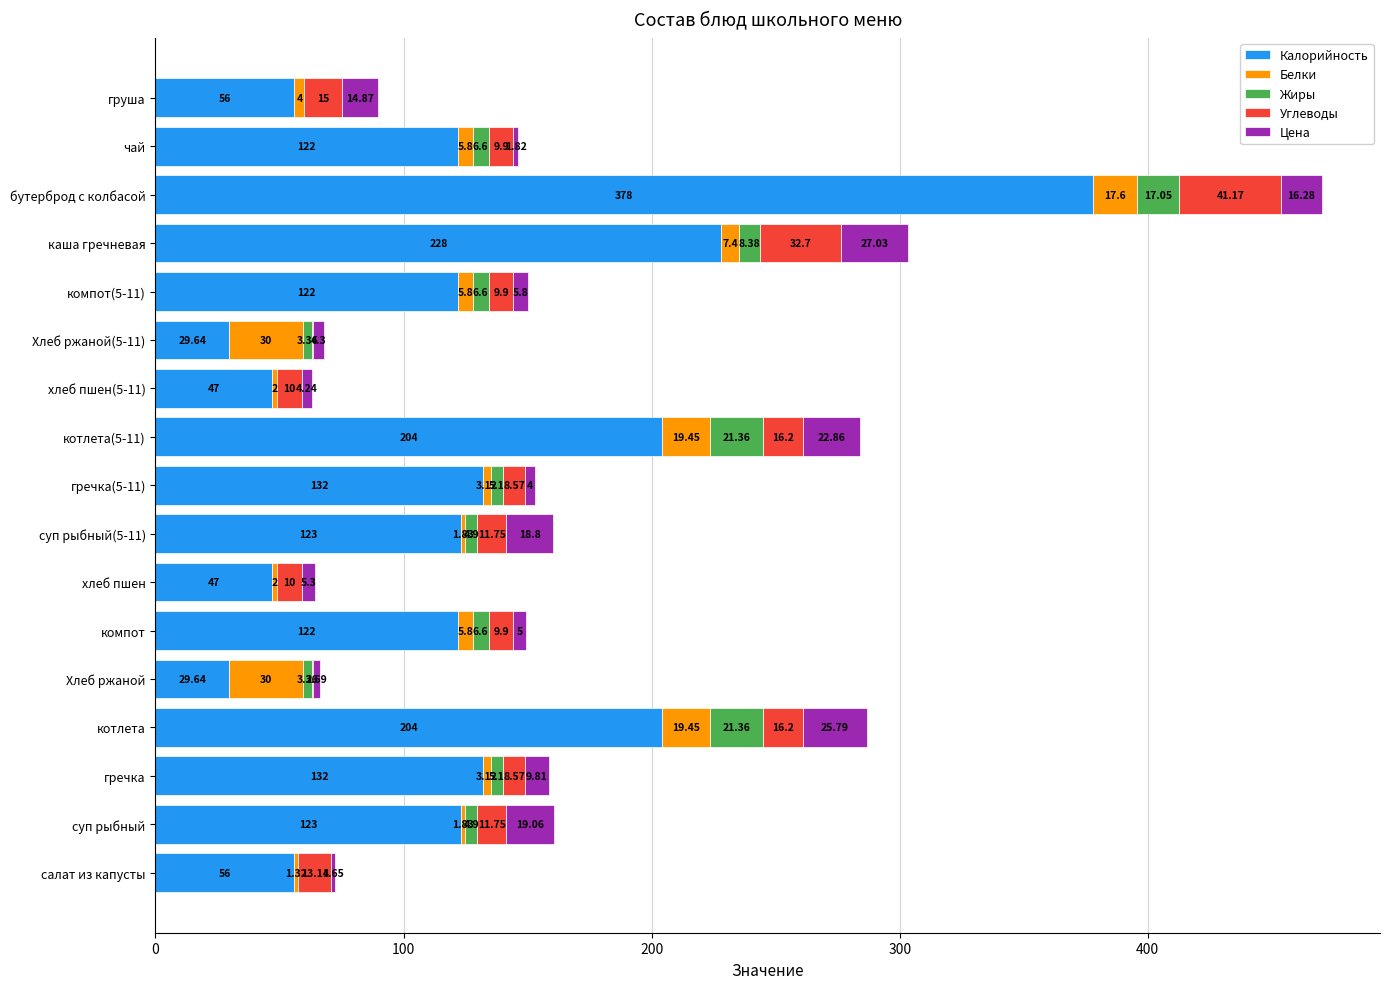

What are all the series names shown in the legend?

Калорийность, Белки, Жиры, Углеводы, Цена